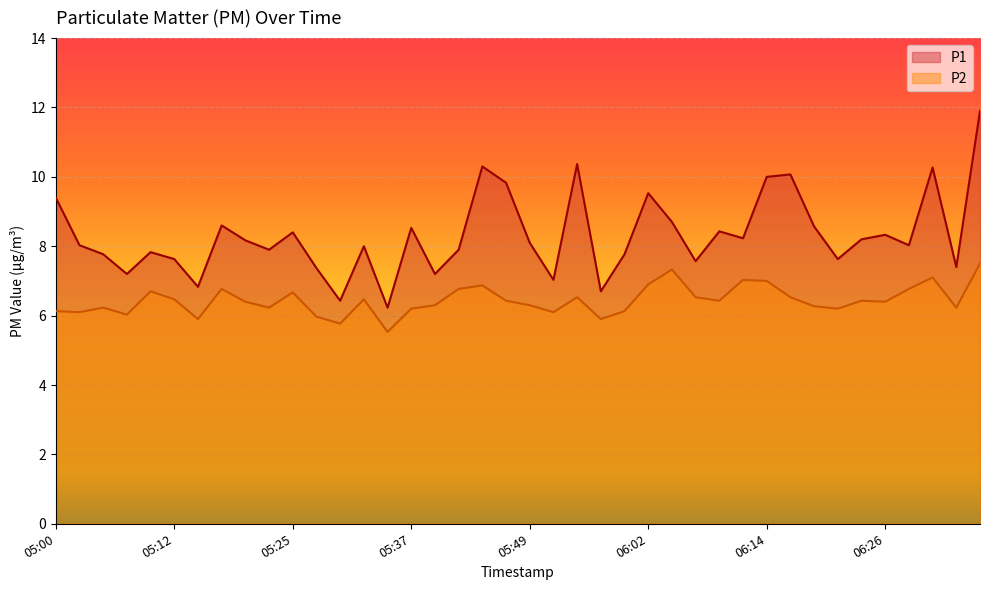

Reading left to right, extract all data points from this chart.

P1: 9.4	8.0	7.8	7.2	7.8	7.6	6.8	8.6	8.2	7.9	8.4	7.4	6.4	8.0	6.2	8.5	7.2	7.9	10.3	9.8	8.1	7.0	10.4	6.7	7.8	9.5	8.7	7.6	8.4	8.2	10.0	10.1	8.6	7.6	8.2	8.3	8.0	10.3	7.4	11.9
P2: 6.1	6.1	6.2	6.0	6.7	6.5	5.9	6.8	6.4	6.2	6.7	6.0	5.8	6.5	5.5	6.2	6.3	6.8	6.9	6.4	6.3	6.1	6.5	5.9	6.1	6.9	7.3	6.5	6.4	7.0	7.0	6.5	6.3	6.2	6.4	6.4	6.8	7.1	6.2	7.5